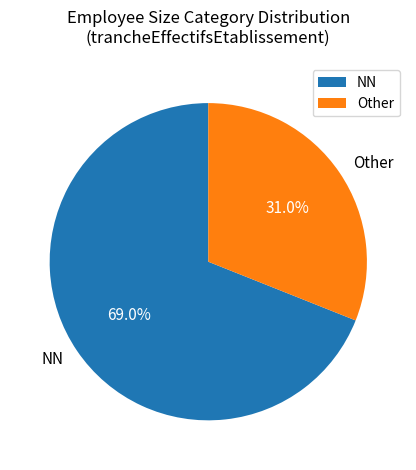

Which slice represents more than half of the pie?

NN